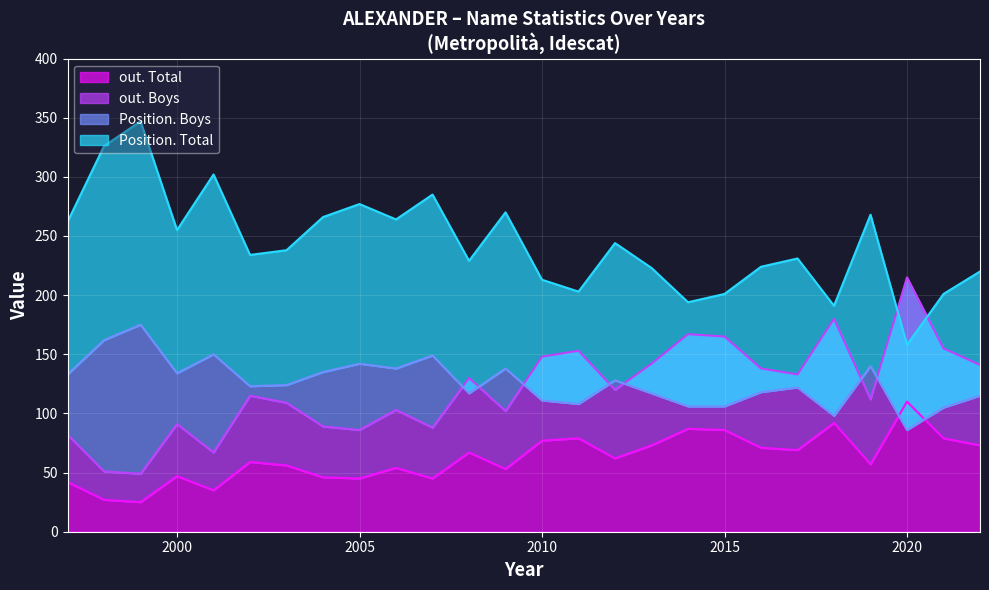

What are all the series names shown in the legend?

out. Total, out. Boys, Position. Total, Position. Boys